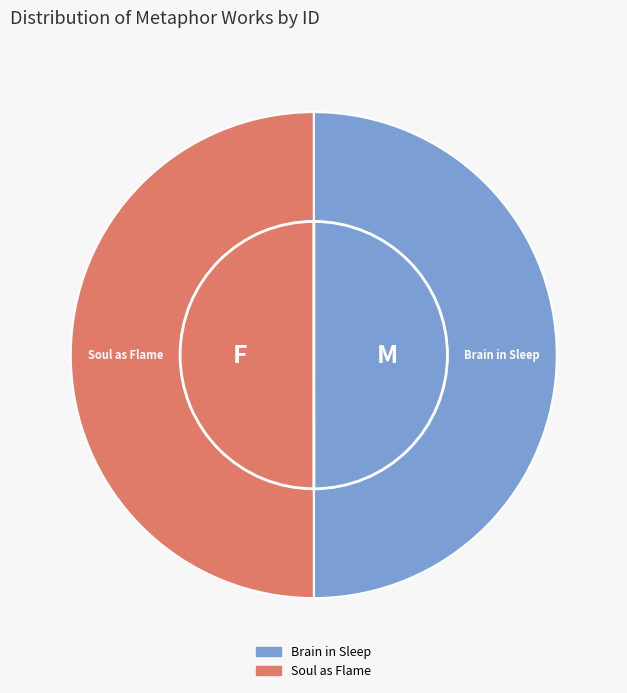

To the nearest percent, what percentage of the pie is Lockean Philosophy (Soul as Flame)?

50%